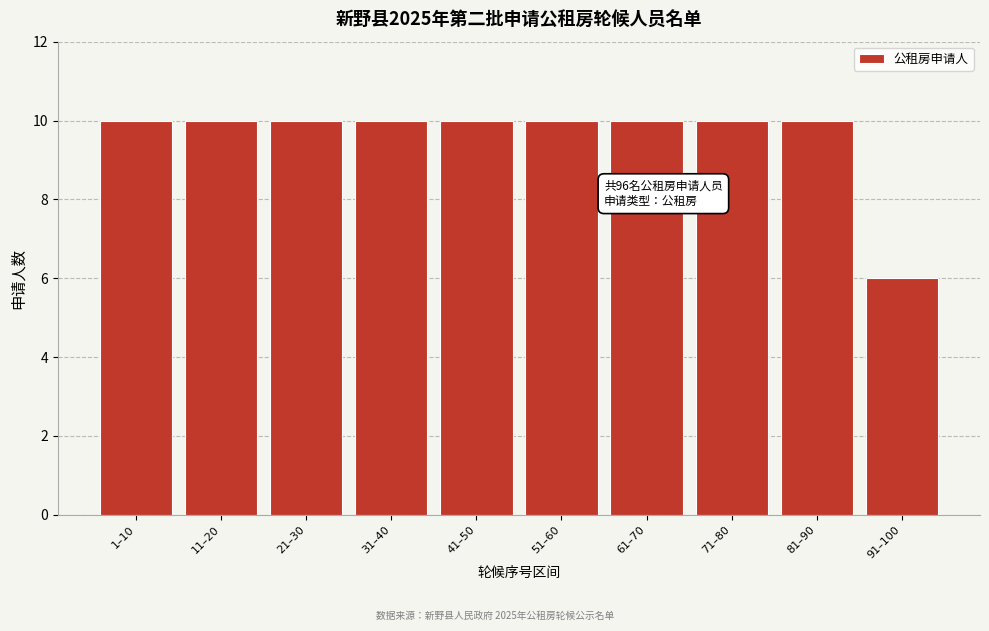

Reading right to left, list all the values displayed in this chart.

91–100=6	81–90=10	71–80=10	61–70=10	51–60=10	41–50=10	31–40=10	21–30=10	11–20=10	1–10=10